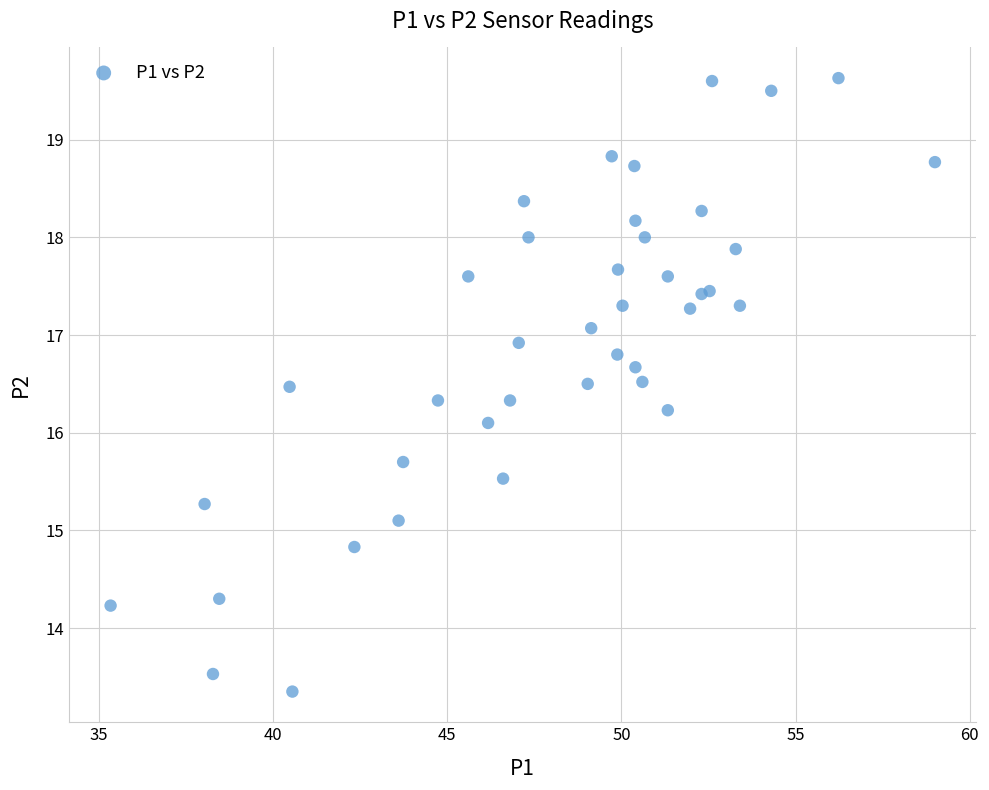

What Y value in the scatter plot is closest to 16?

16.1